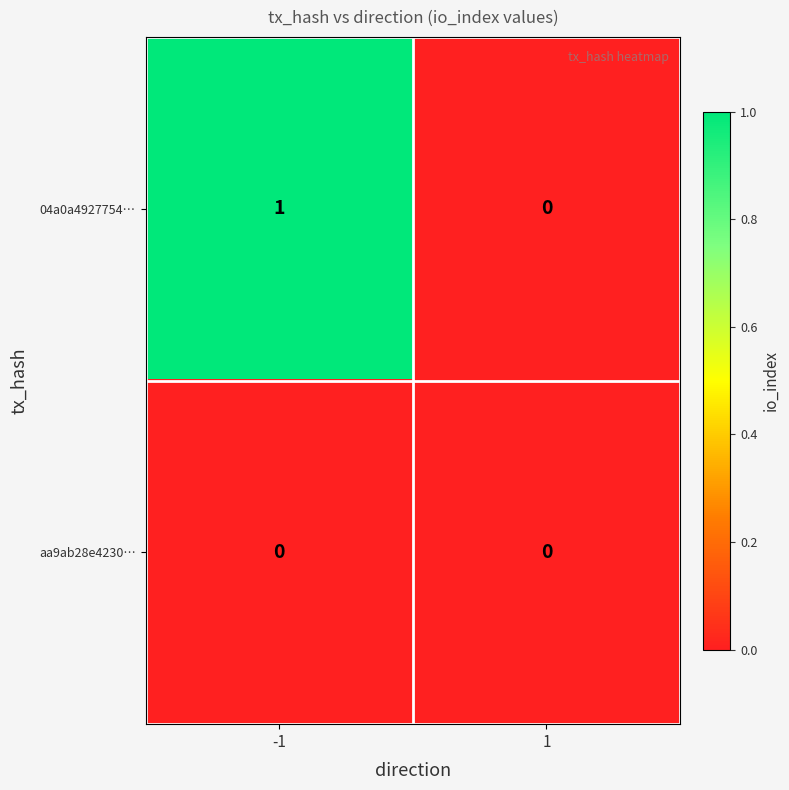

Is the value of aa9ab28e4230… at 1 greater than the value of 04a0a4927754… at -1?

No